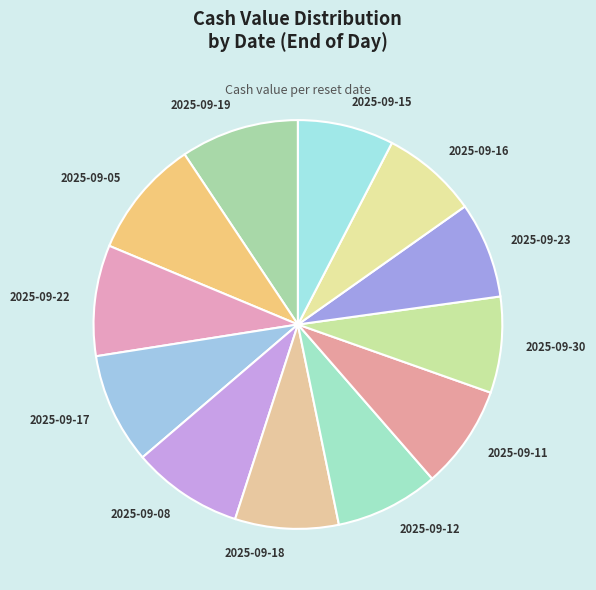

Approximately how many times larger is the value at 2025-09-30 compared to 2025-09-23?

1.0